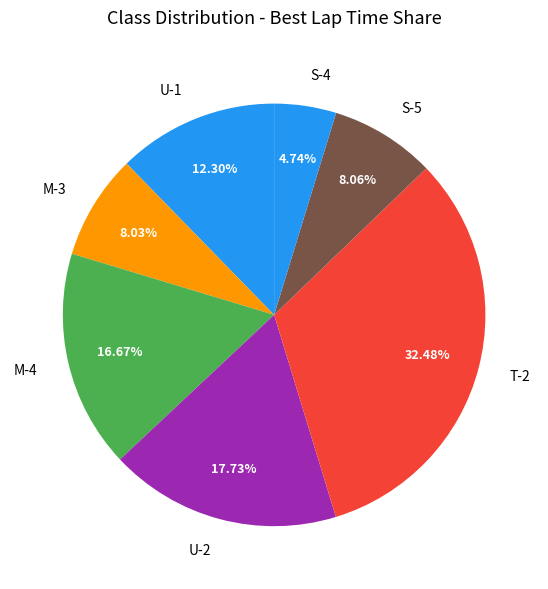

Combined, do M-4 and M-3 account for over 50%?

No